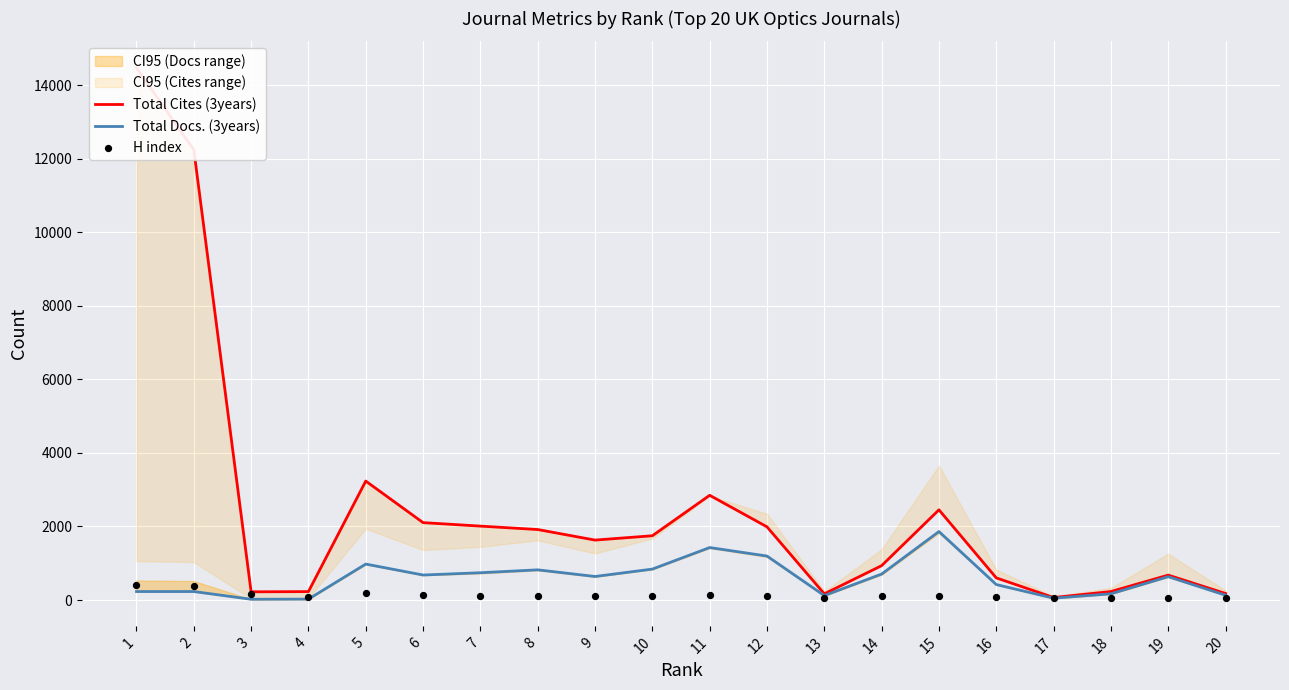

Which series reaches the minimum Y coordinate?

Total Docs. (3years)